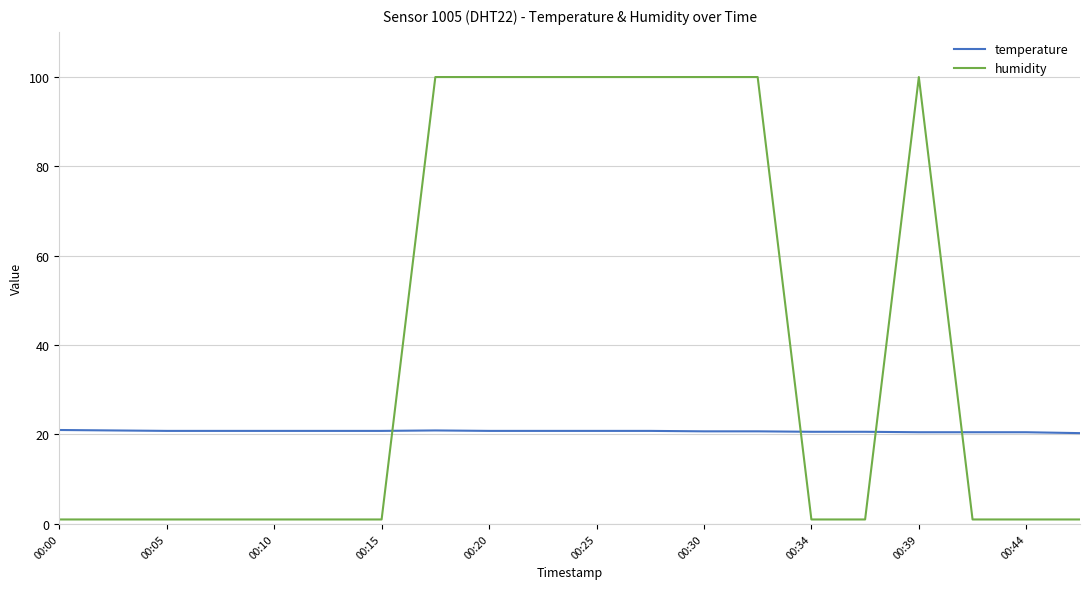

What is the average value of the humidity series?

40.6